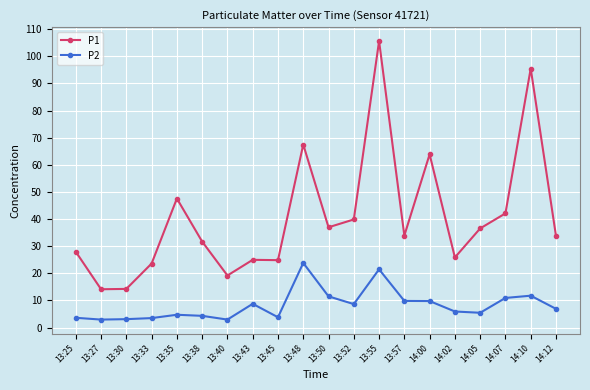

How many values in the P1 series exceed 33?

11